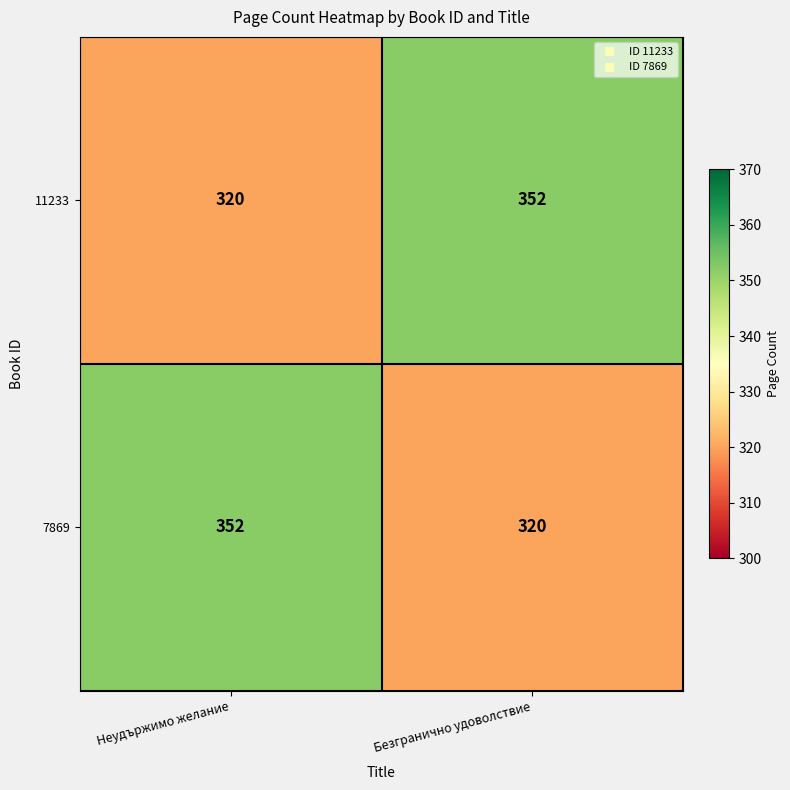

How many data points does each series have?

2